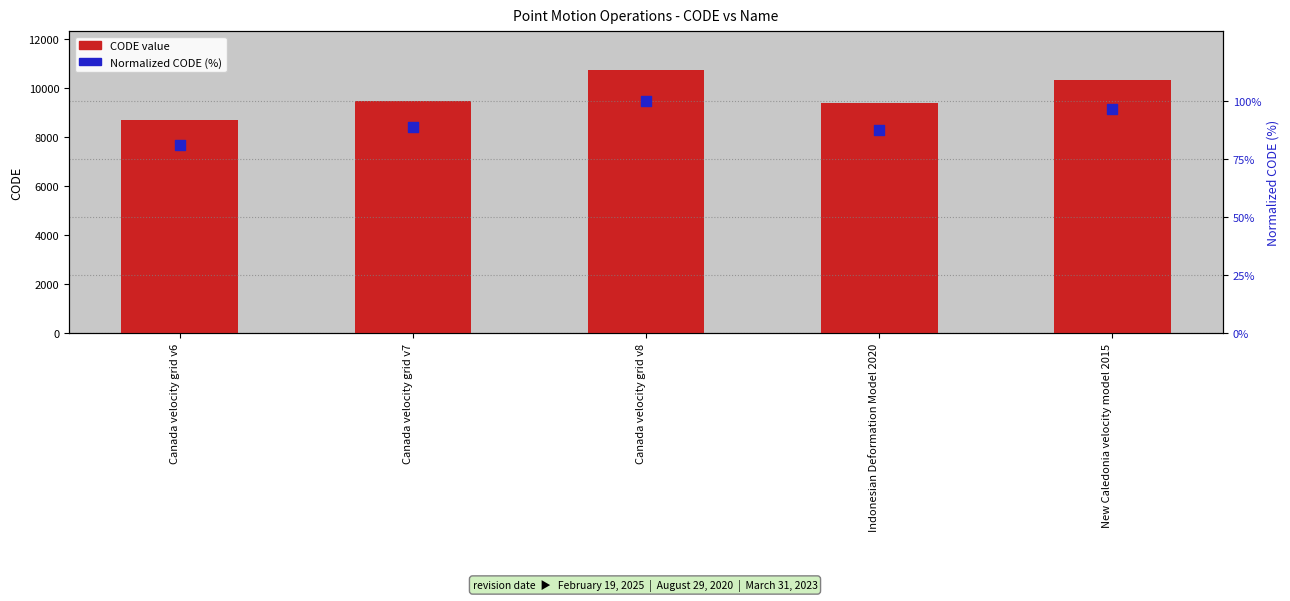

Which series contains the highest Y value?

CODE (numeric)